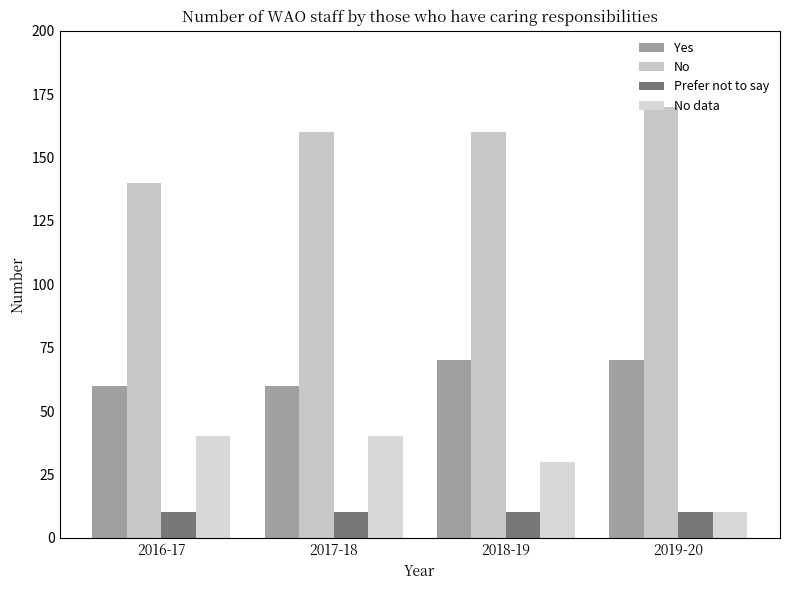

At which label is Yes closest to 65?

2016-17